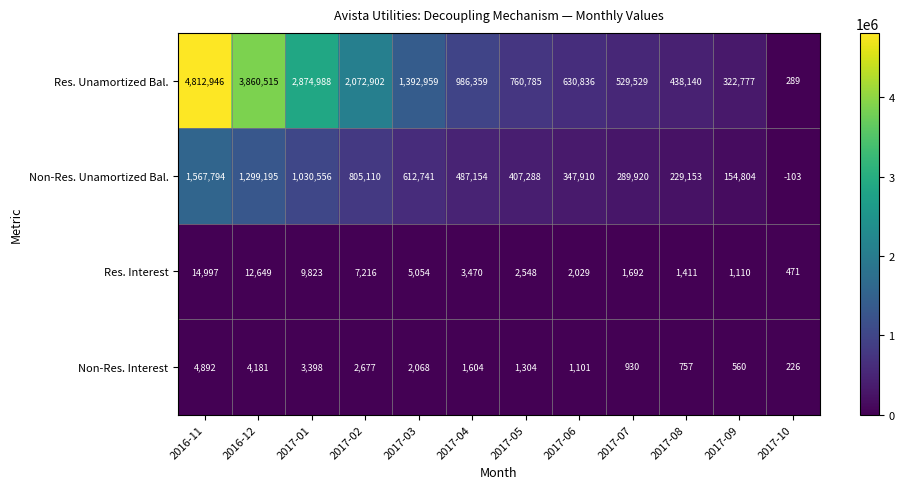

What is the maximum value shown in the chart?

4812946